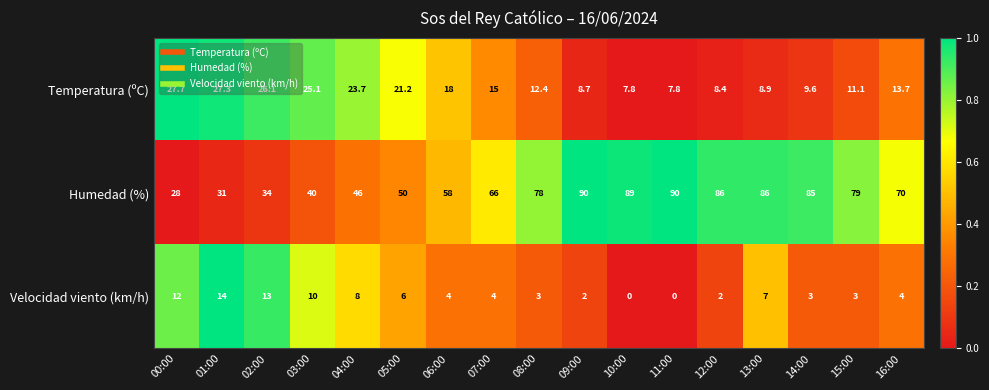

What is the greatest value displayed?

90.0